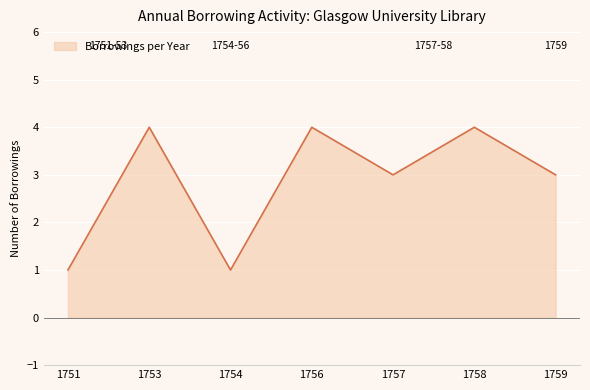

The chart shows a value of 2 at 1757. True or false?

False